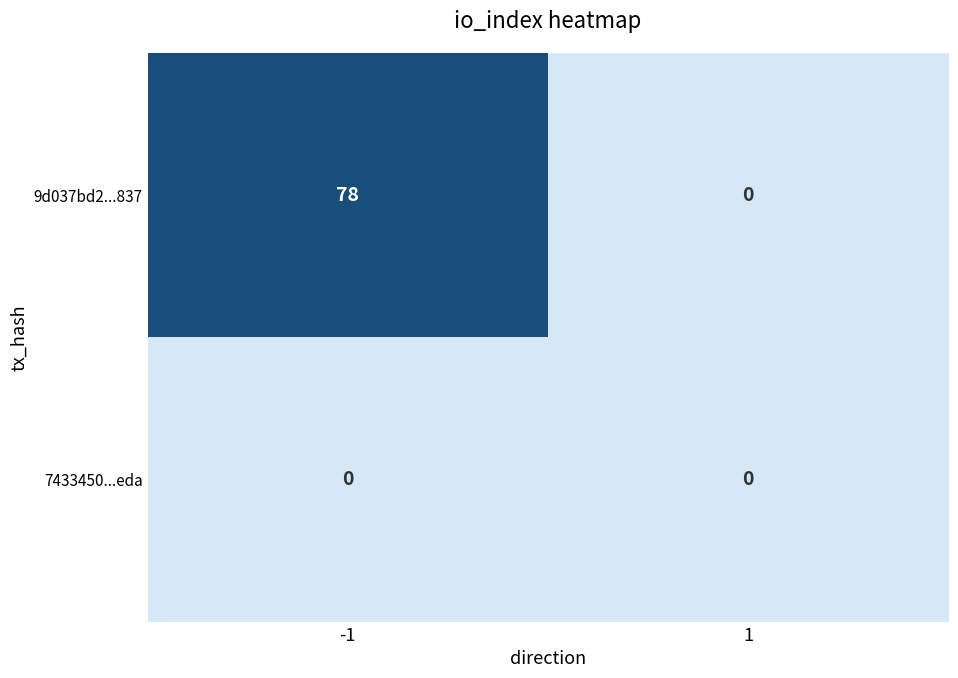

At -1, list the series in order from smallest to largest.

7433450...eda, 9d037bd2...837